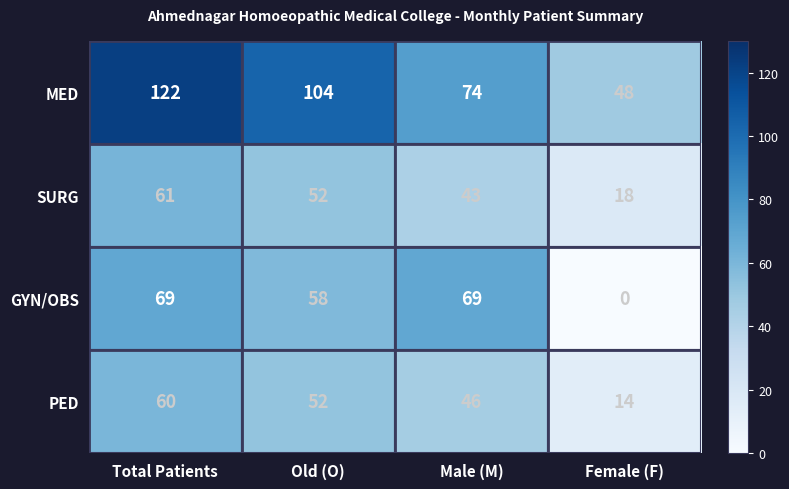

List the series in order of their peak value, highest first.

MED, GYN/OBS, SURG, PED